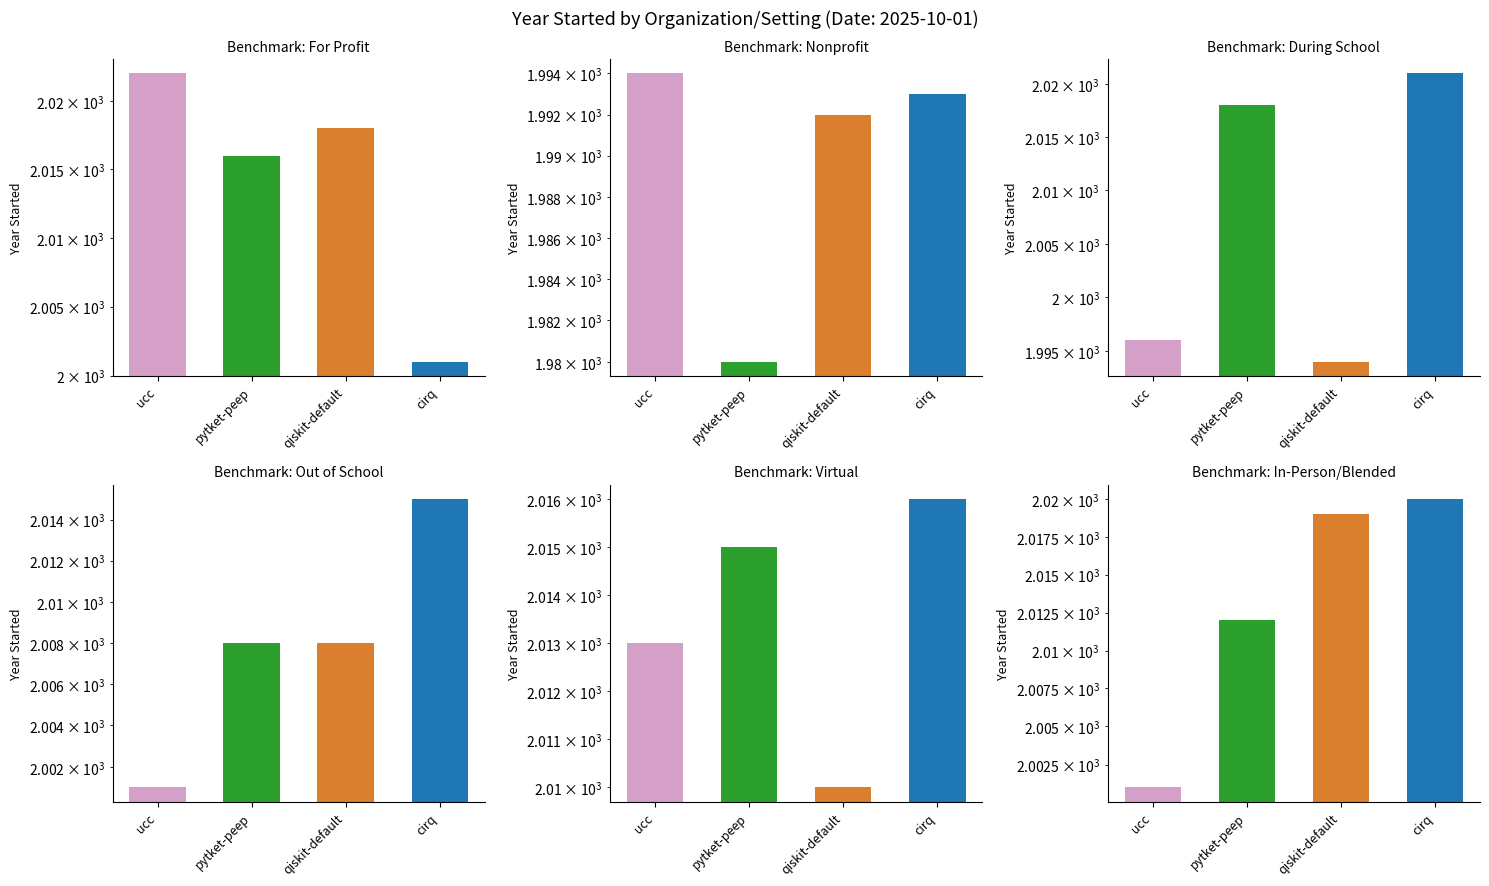

How many data points in Benchmark: During School are above 2018?

1